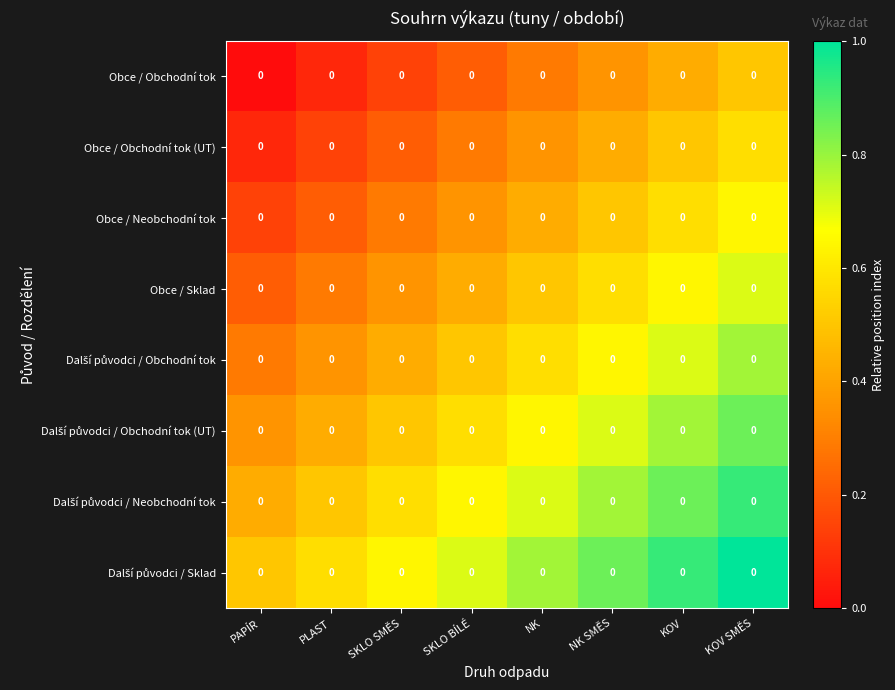

Which series has the largest range (max minus min)?

Obce / Obchodní tok